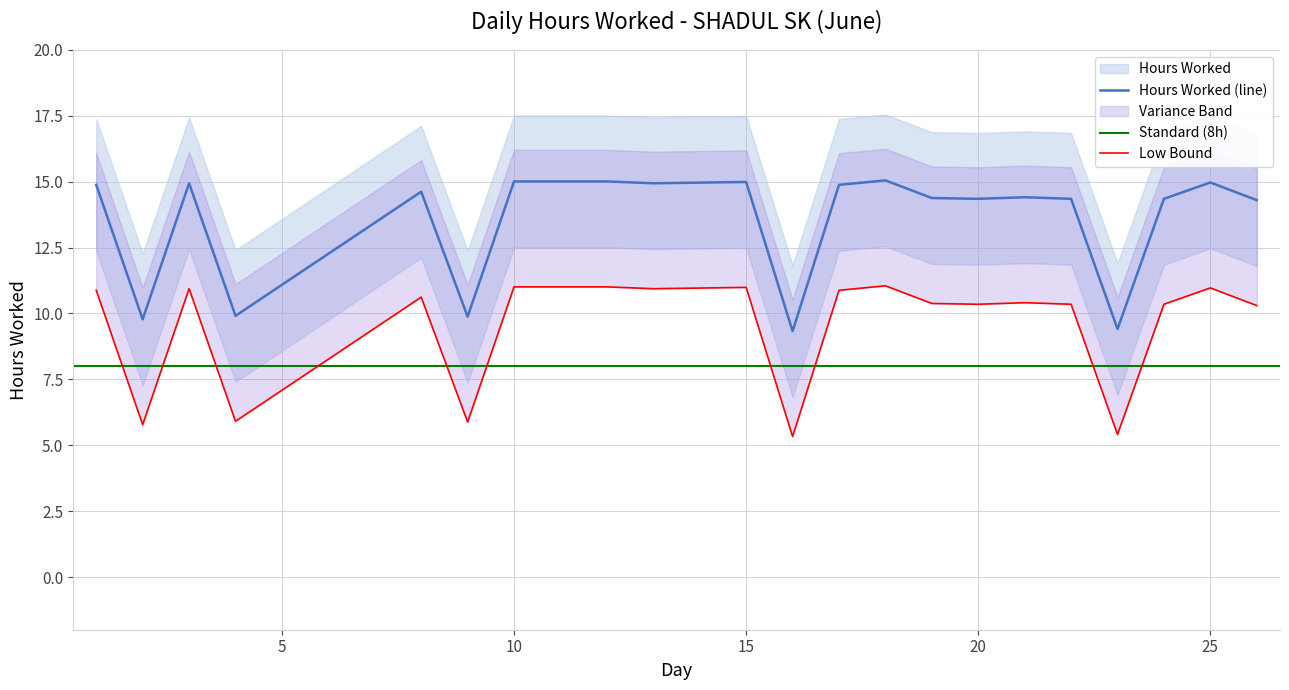

Where is the data nearest to the value 12?

4